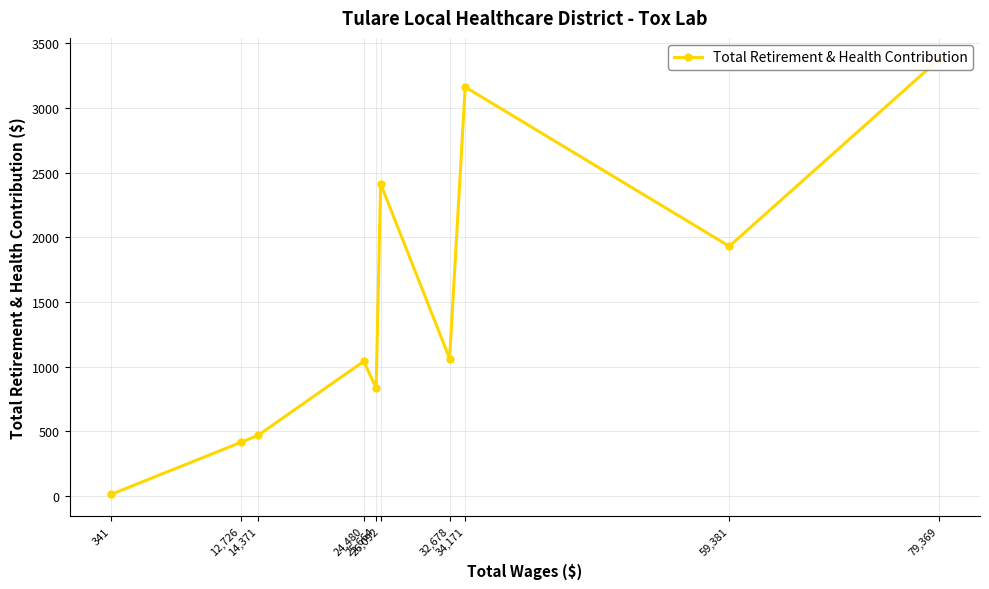

List the labels in order of value, largest first.

79,369, 34,171, 26,092, 59,381, 32,678, 24,480, 25,664, 14,371, 12,726, 341